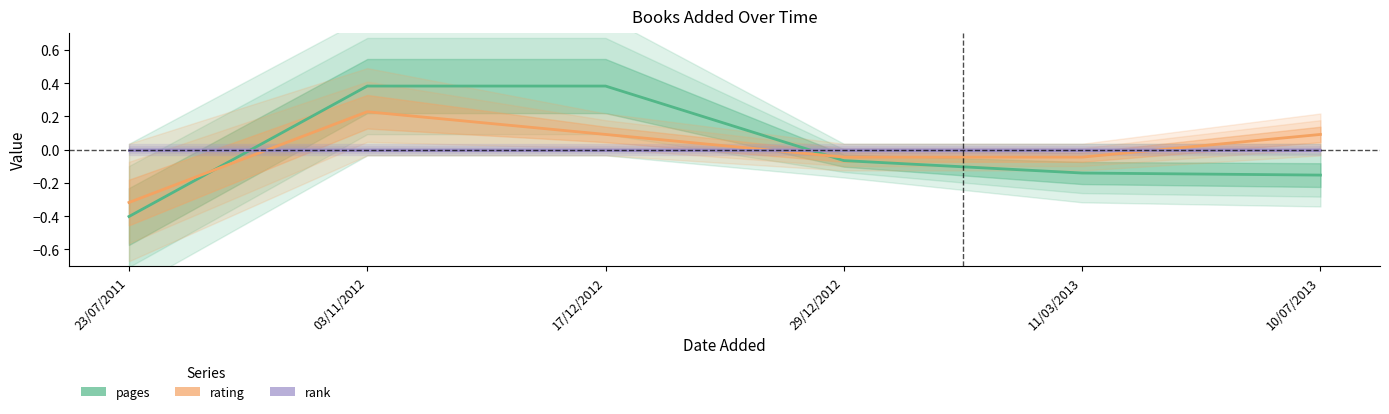

Reading left to right, transcribe all the data shown in this chart.

pages: 23/07/2011=-0.4	03/11/2012=0.4	17/12/2012=0.4	29/12/2012=-0.1	11/03/2013=-0.1	10/07/2013=-0.2
rating: 23/07/2011=-0.3	03/11/2012=0.2	17/12/2012=0.1	29/12/2012=-0.0	11/03/2013=-0.0	10/07/2013=0.1
rank: 23/07/2011=0.0	03/11/2012=0.0	17/12/2012=0.0	29/12/2012=0.0	11/03/2013=0.0	10/07/2013=0.0